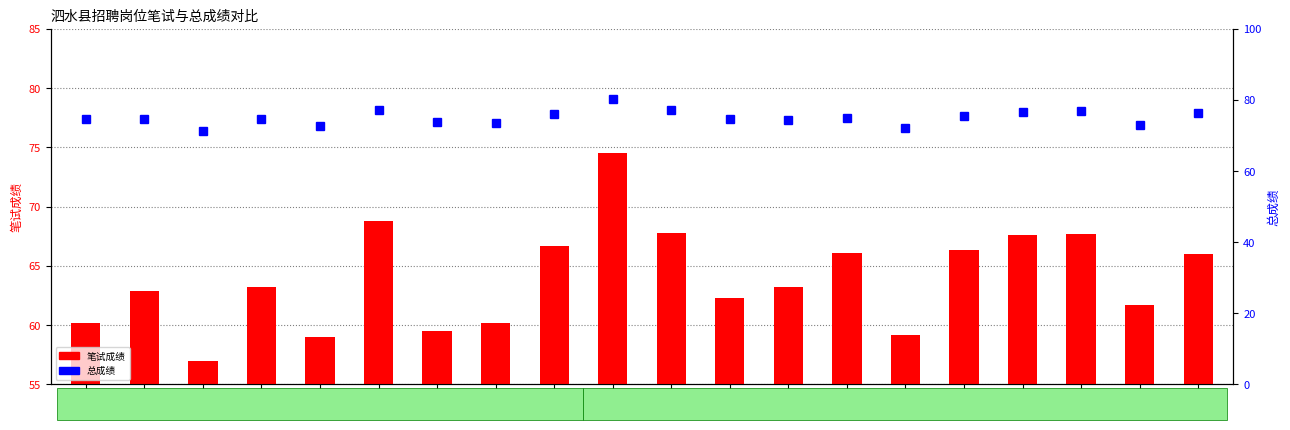

At which label does 总成绩 reach its minimum?

zh03